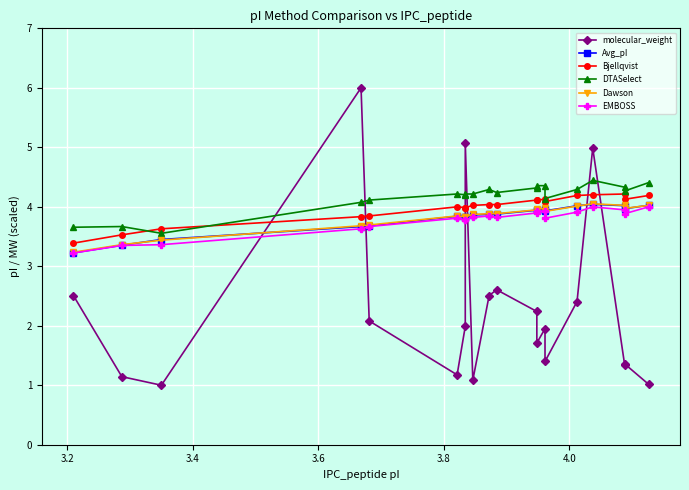

Reading left to right, what are all the values shown in this chart?

molecular_weight: 2.5	1.1	1.0	6.0	2.1	1.2	2.0	5.1	1.1	2.5	2.6	2.2	1.7	2.0	1.4	2.4	5.0	1.3	1.4	1.0
Avg_pI: 3.2	3.4	3.5	3.7	3.7	3.8	3.8	3.8	3.9	3.9	3.9	3.9	4.0	4.0	3.9	4.0	4.0	4.0	4.0	4.0
Bjellqvist: 3.4	3.5	3.6	3.8	3.8	4.0	4.0	4.0	4.0	4.0	4.0	4.1	4.1	4.1	4.1	4.2	4.2	4.2	4.1	4.2
DTASelect: 3.7	3.7	3.6	4.1	4.1	4.2	4.2	4.2	4.2	4.3	4.2	4.3	4.4	4.4	4.1	4.3	4.4	4.3	4.3	4.4
Dawson: 3.2	3.4	3.4	3.7	3.7	3.8	3.8	3.8	3.9	3.9	3.9	3.9	4.0	4.0	3.9	4.0	4.0	4.0	4.0	4.0
EMBOSS: 3.2	3.4	3.4	3.6	3.7	3.8	3.8	3.8	3.8	3.8	3.8	3.9	3.9	3.9	3.8	3.9	4.0	3.9	3.9	4.0